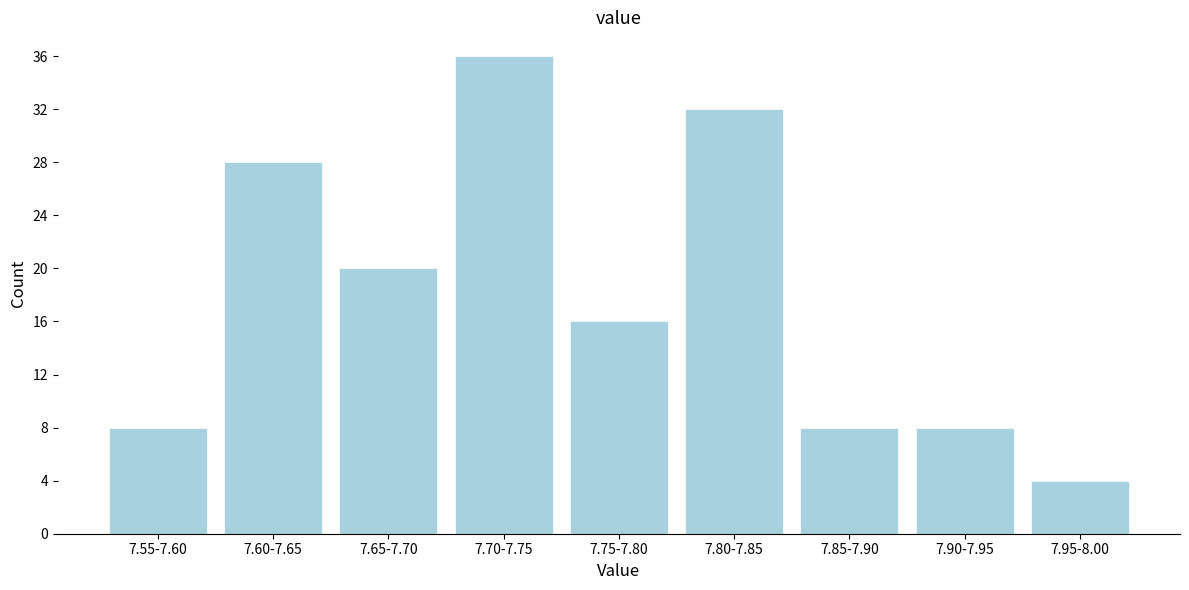

Reading left to right, what are all the values shown in this chart?

8	28	20	36	16	32	8	8	4